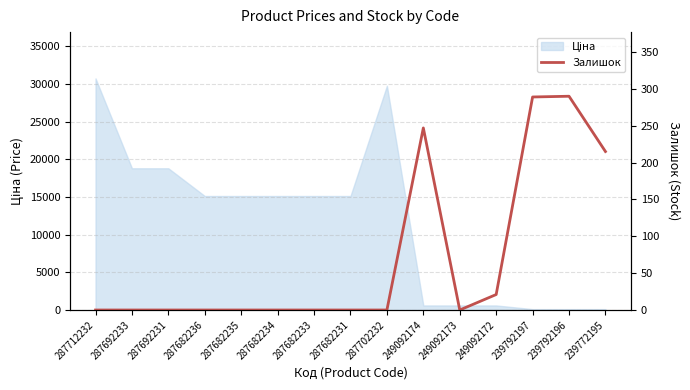

Does the chart display data point markers on the line(s)?

No